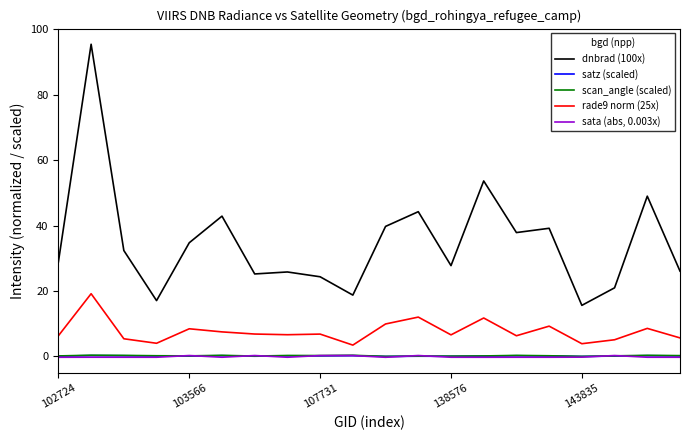

True or false: sata (abs, 0.003x) and dnbrad (100x) cross at least once.

False